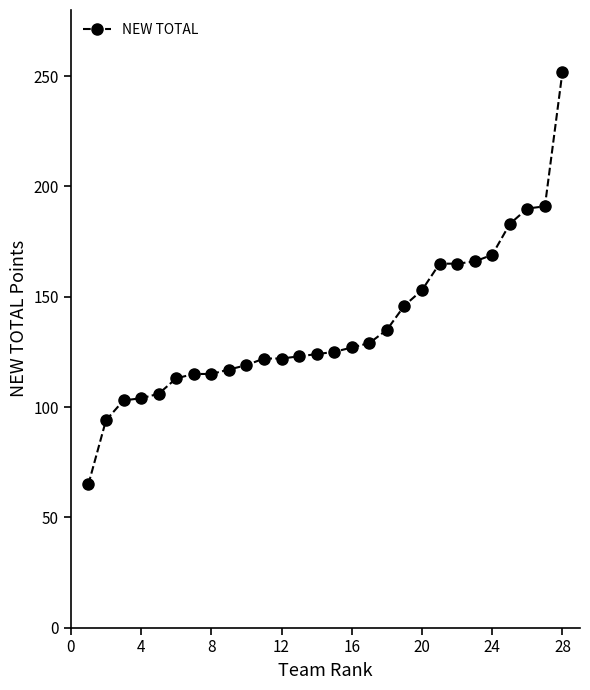

What is the value of the 10th point from the left?

119